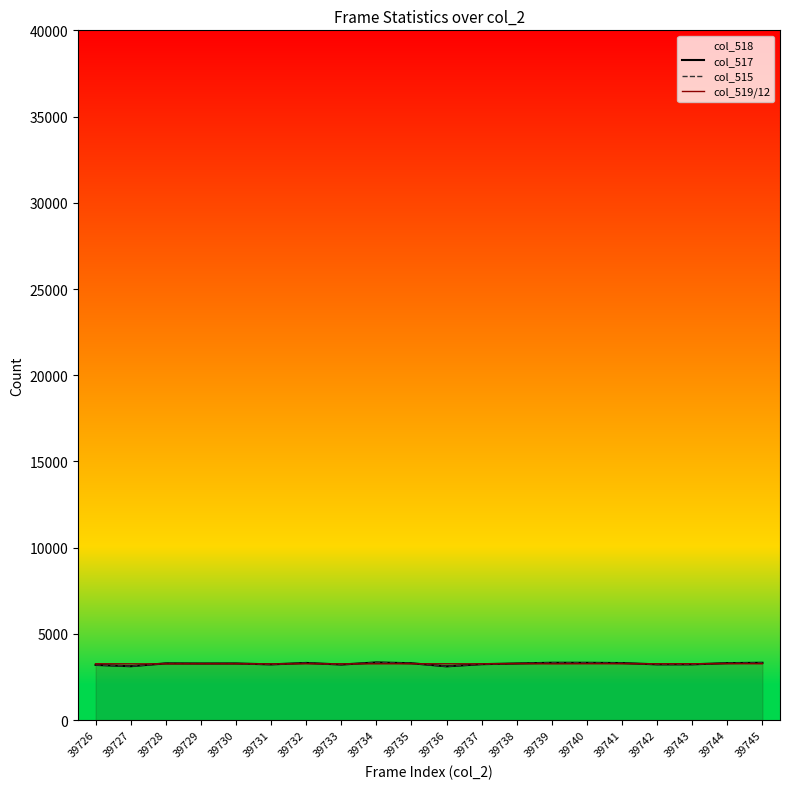

What is the greatest value displayed?

3347.0